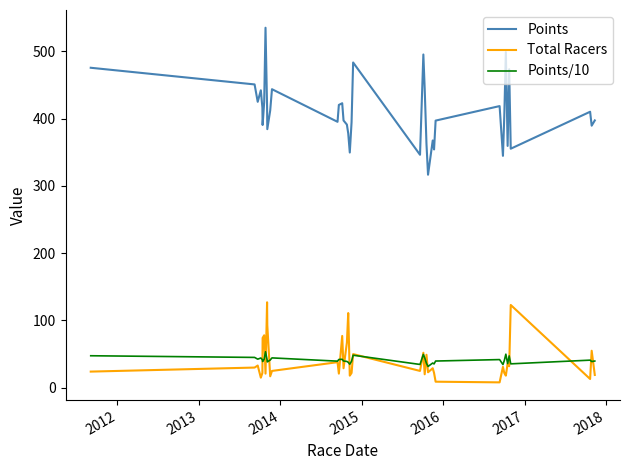

Which series has the widest spread of values?

Points